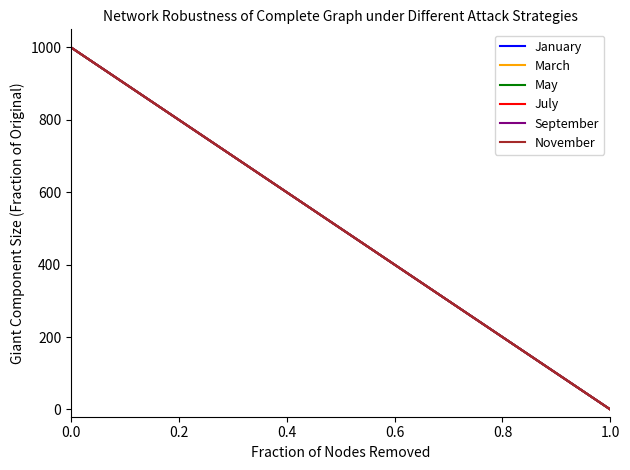

True or false: May and July intersect in this chart.

False